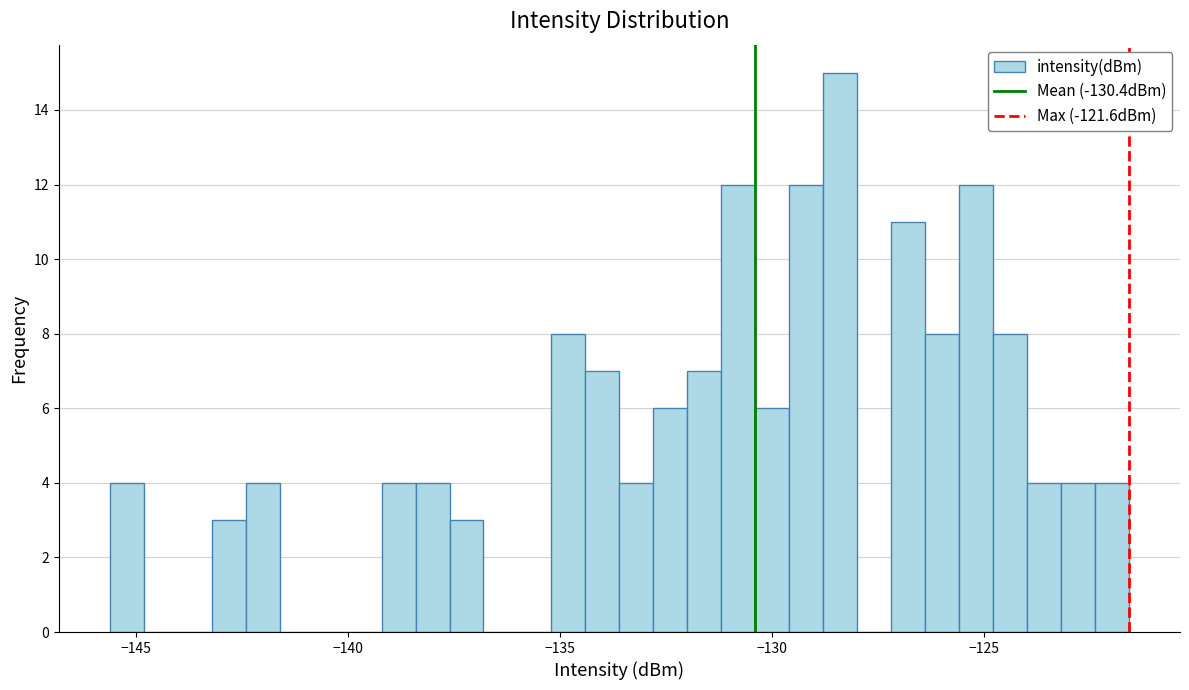

Around what value on the x-axis is the tallest bar? Give the approximate position of its centre, as read against the axis.

-128.5